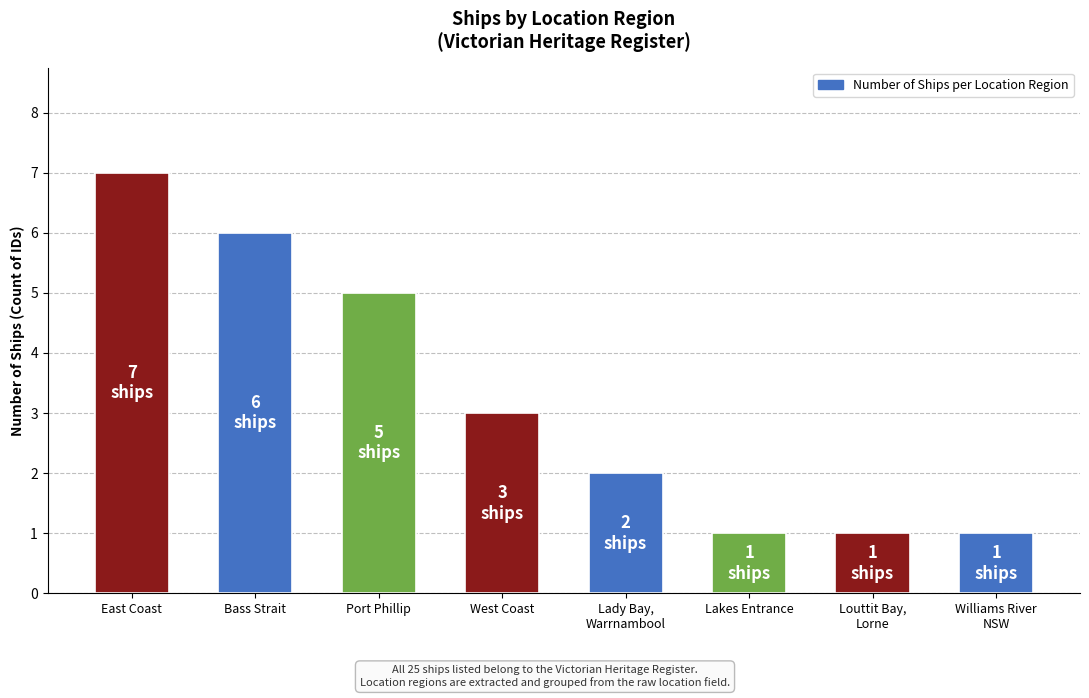

The value at Louttit Bay,
Lorne is 1. True or false?

True